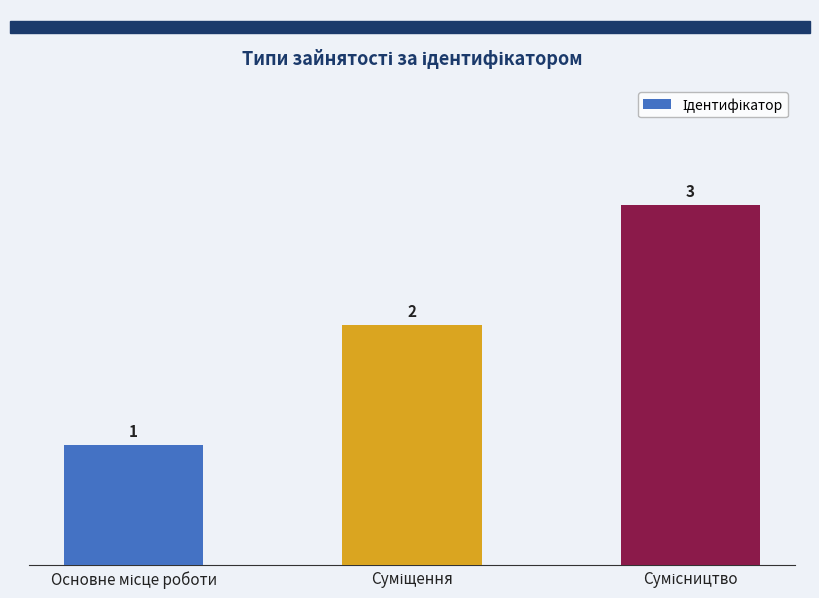

What is the smallest value displayed?

1